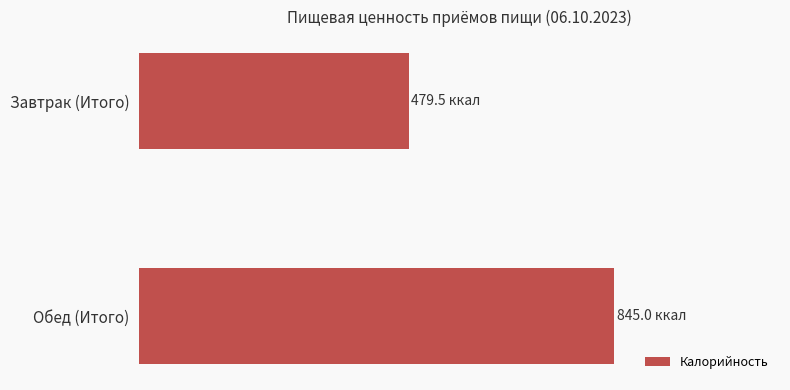

Are the bars grouped side by side (vs. stacked)?

No